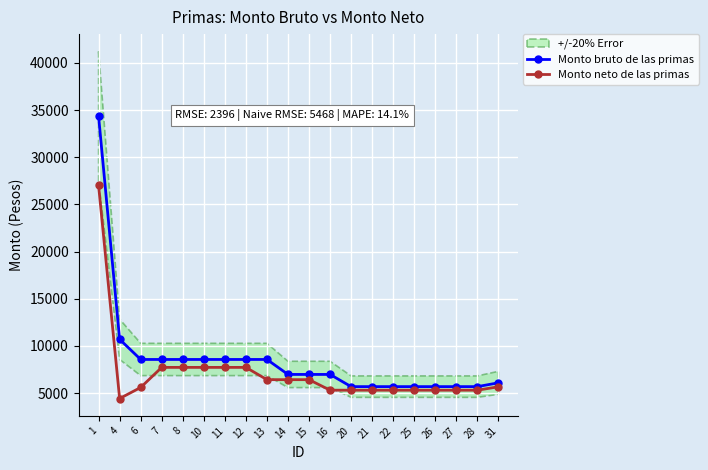

Rank the categories by Monto bruto de las primas value from highest to lowest.

1, 4, 6, 7, 8, 10, 11, 12, 13, 14, 15, 16, 31, 20, 21, 22, 25, 26, 27, 28